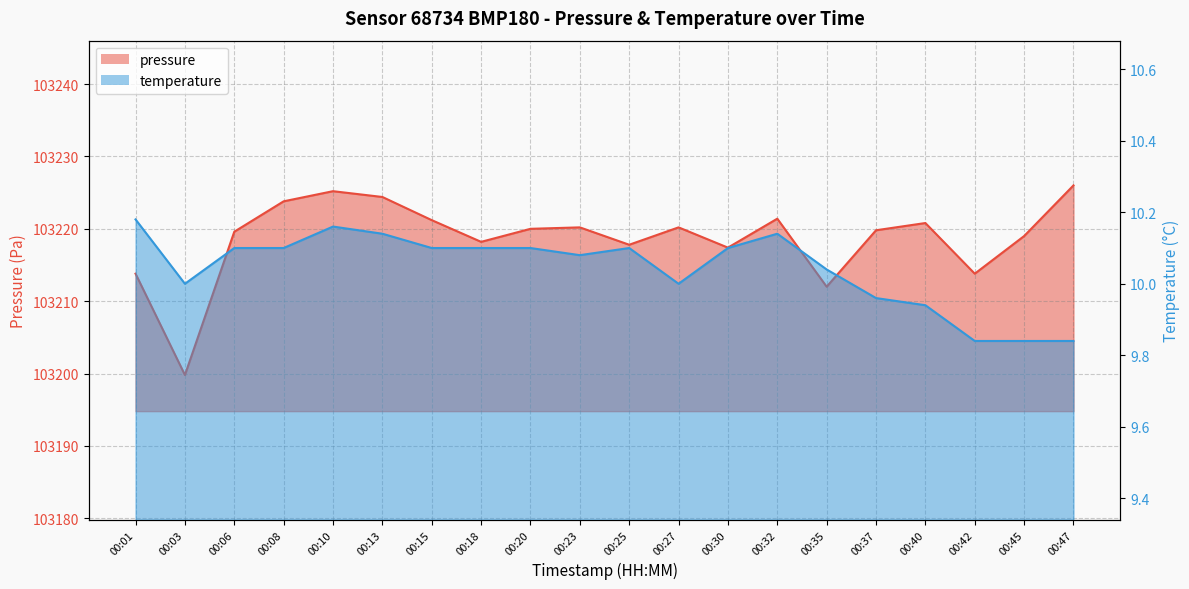

What is the average value of the temperature series?

10.0